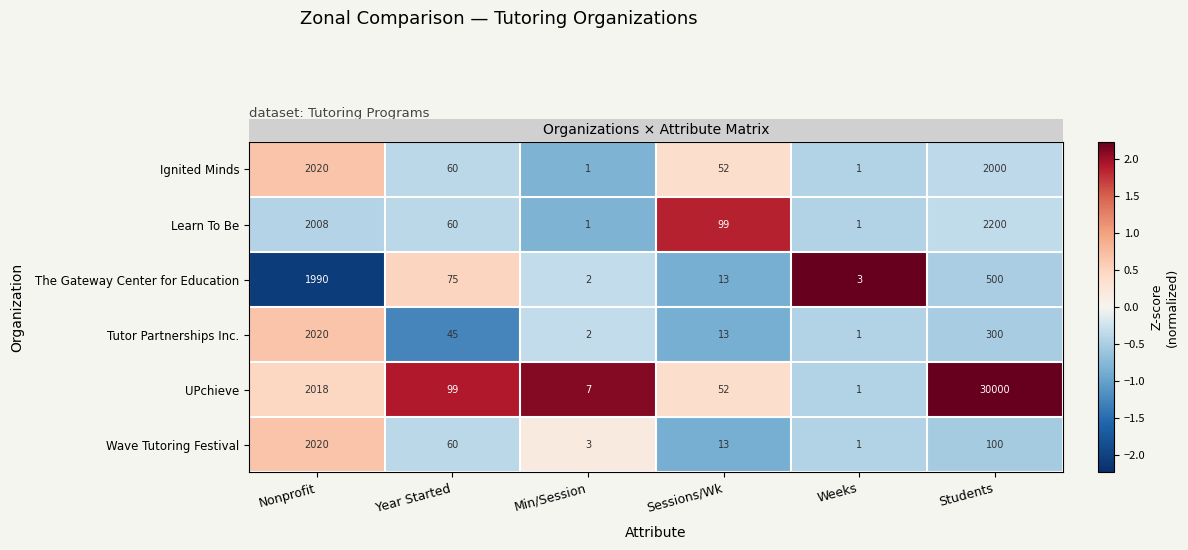

Which category has the highest value in the UPchieve series?

Students